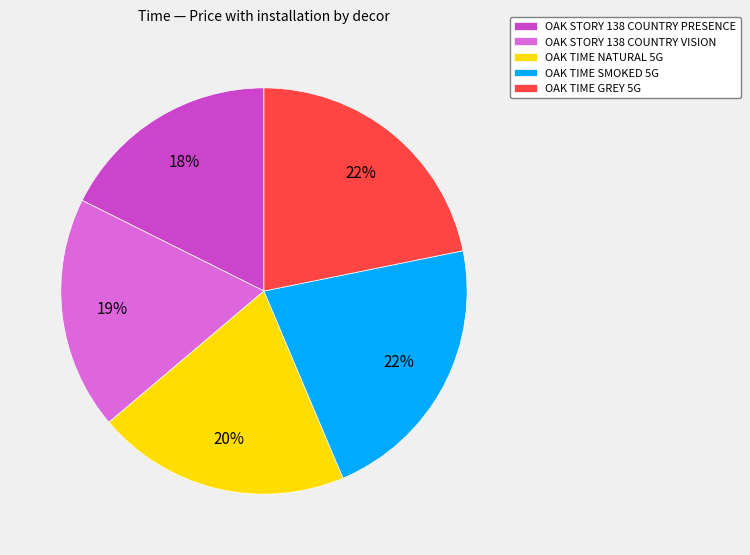

To the nearest percent, what portion does OAK TIME NATURAL 5G represent?

20%